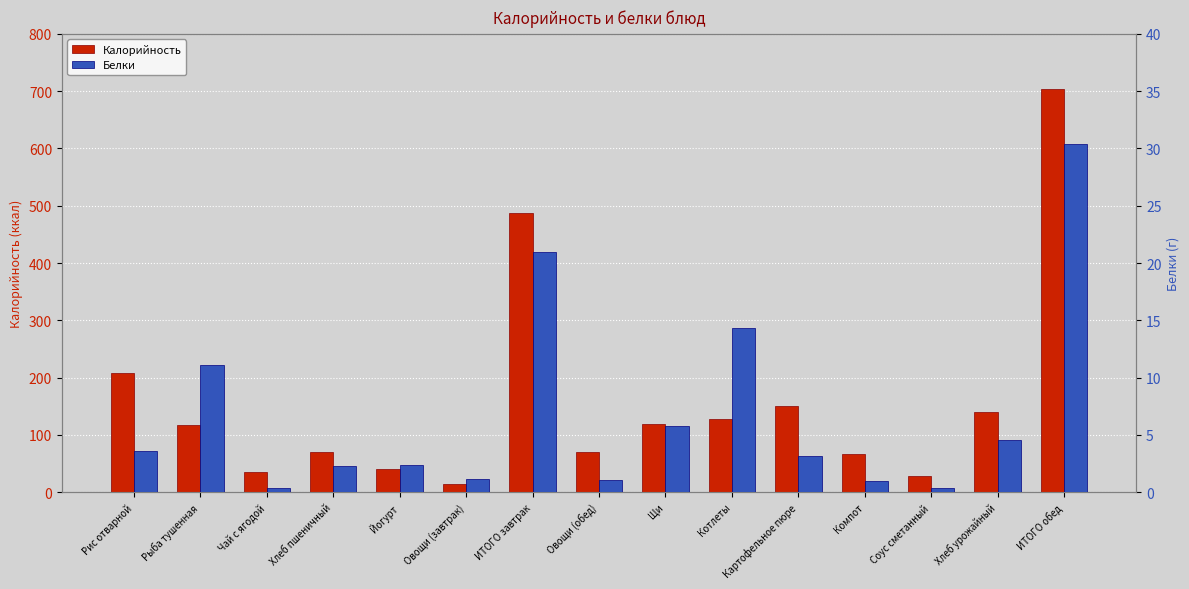

List the series in order of their overall mean, highest first.

Калорийность, Белки